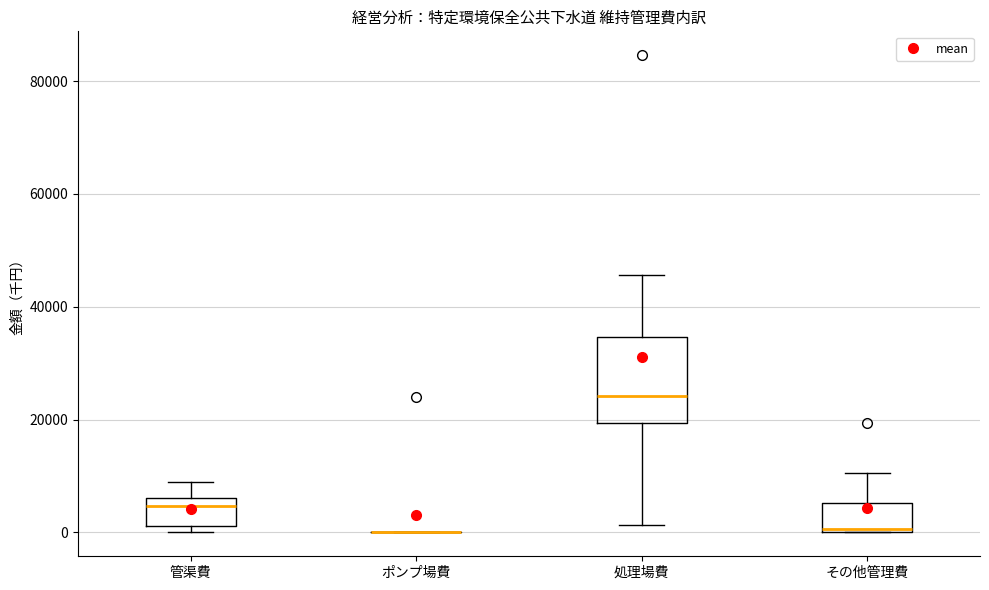

Comparing the boxes themselves (not the whiskers), which one is the tallest?

処理場費